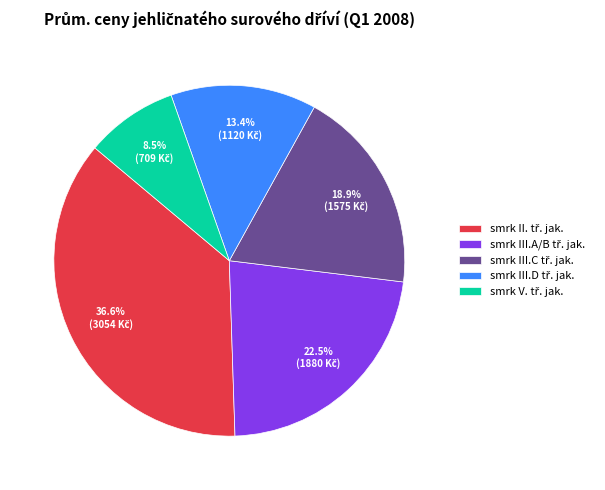

Is there any slice that represents more than half of the pie?

No